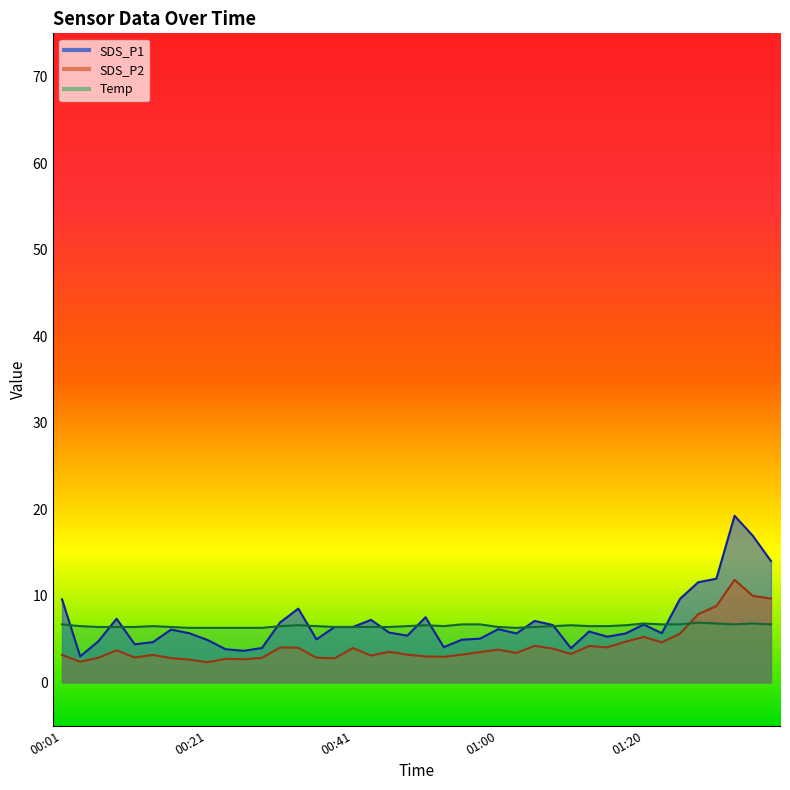

Rank the series by their maximum value, from highest to lowest.

SDS_P1, SDS_P2, Temp